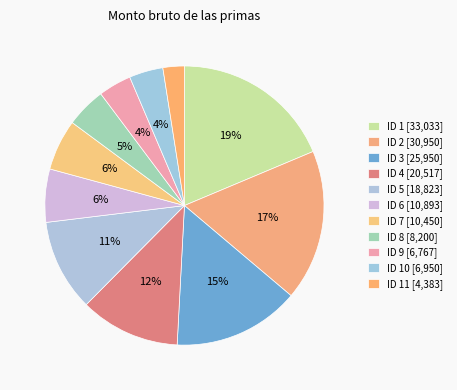

How many slices are in this pie chart?

11